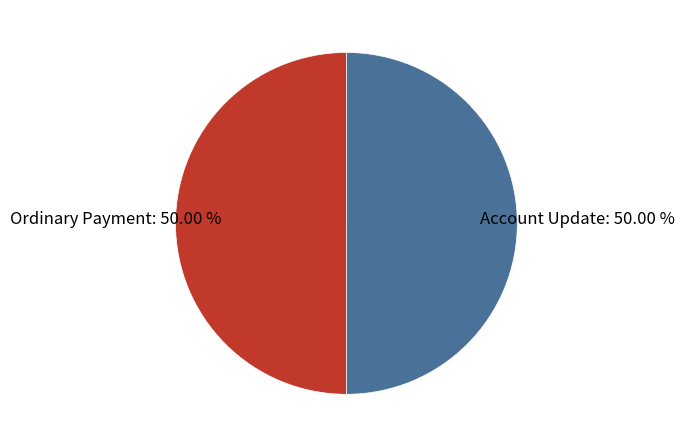

Count the number of slices in the pie.

2